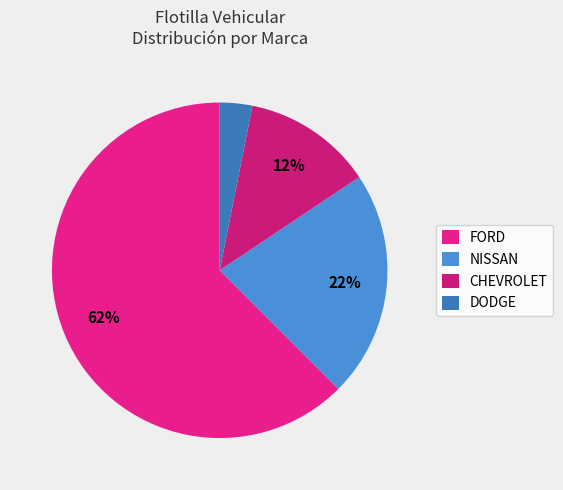

What is the smallest slice in the pie chart?

DODGE